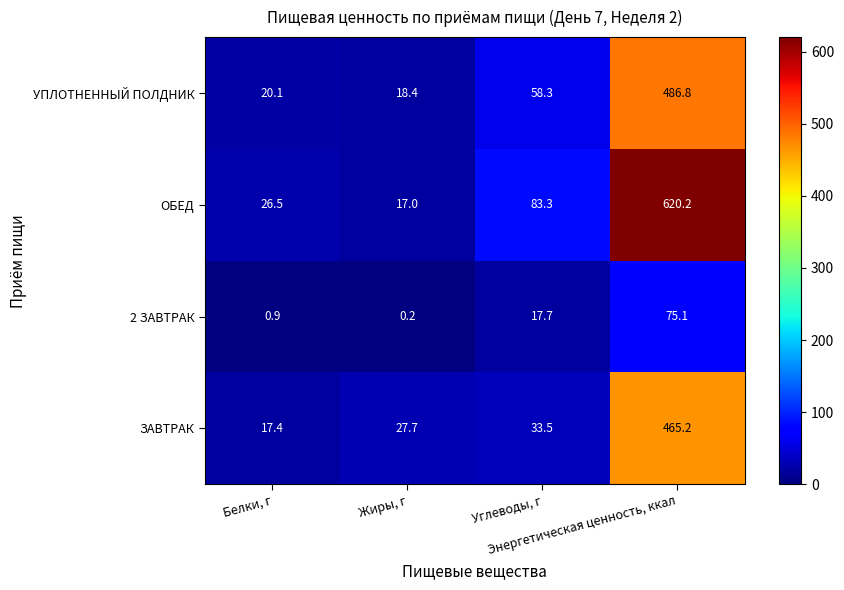

At which category does the chart reach its peak across all series?

Энергетическая ценность, ккал